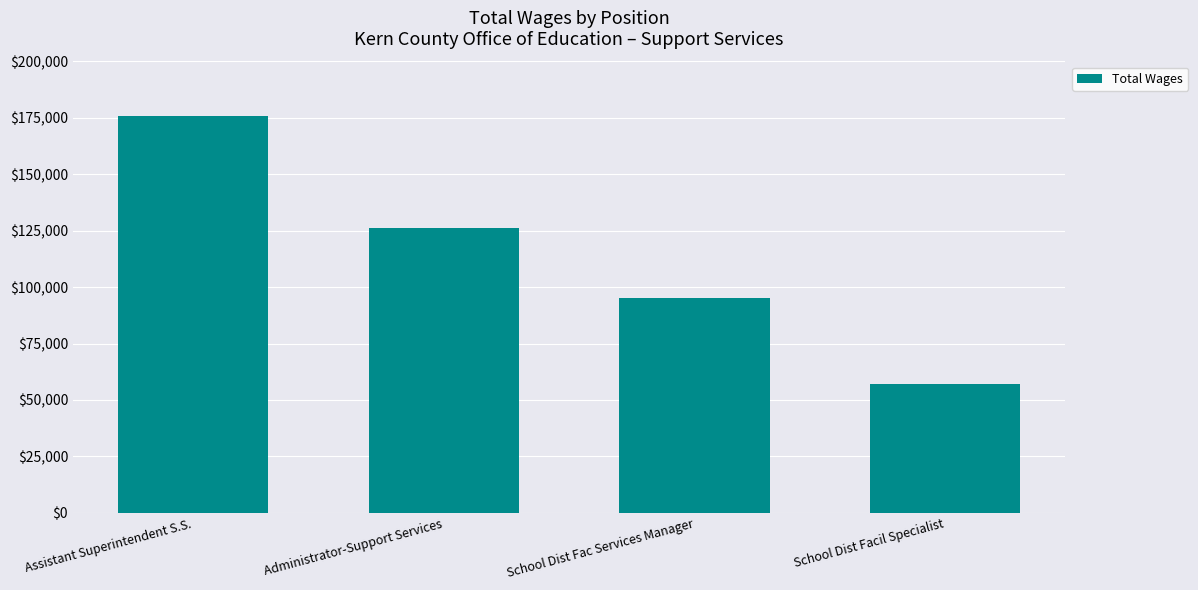

The value at School Dist Fac Services Manager is 47589. True or false?

False